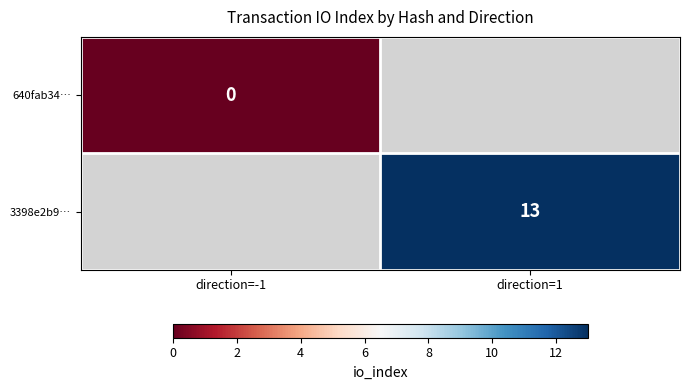

Rank the categories by 3398e2b9… value from highest to lowest.

direction=-1, direction=1